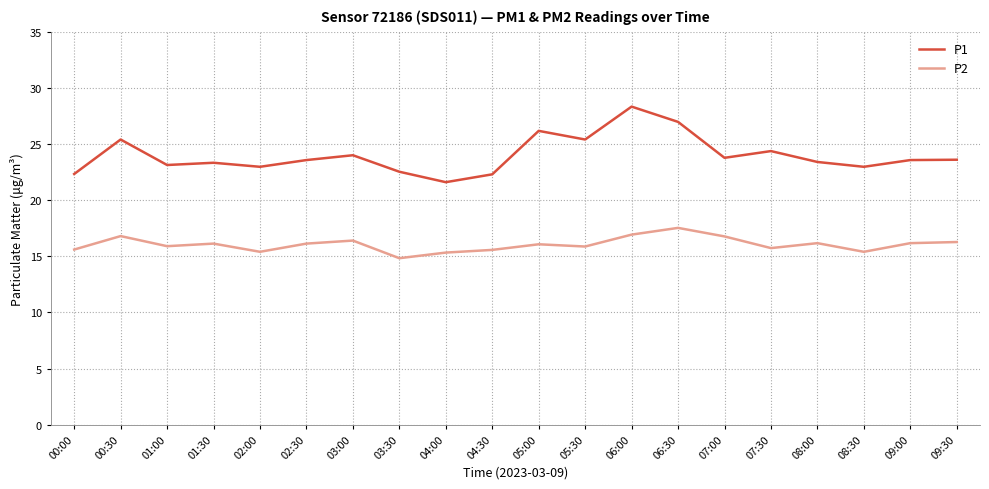

Which series has the largest range (max minus min)?

P1